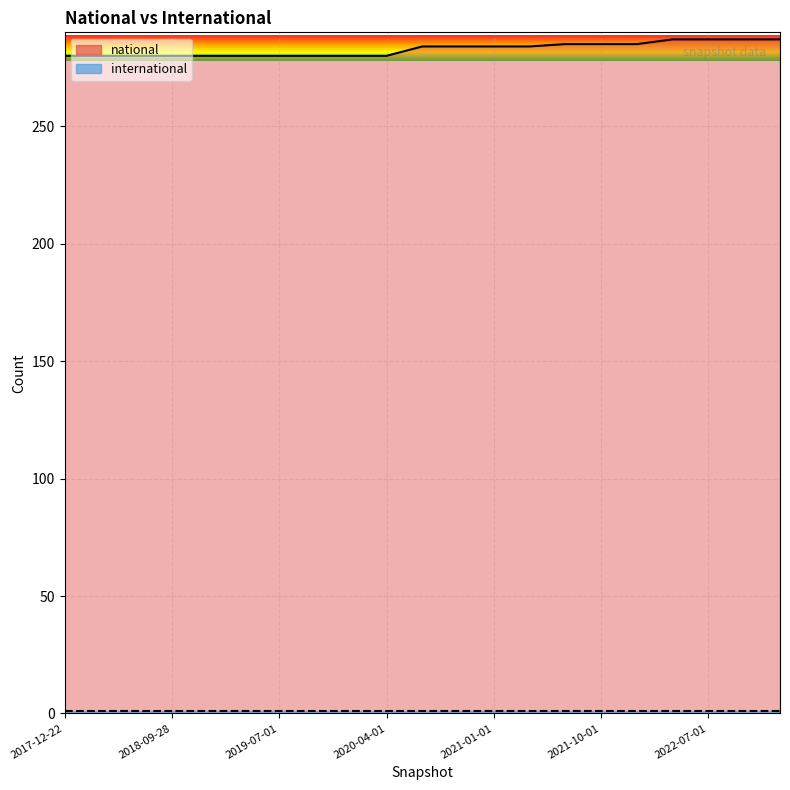

At which category does the chart reach its peak across all series?

2022-04-01